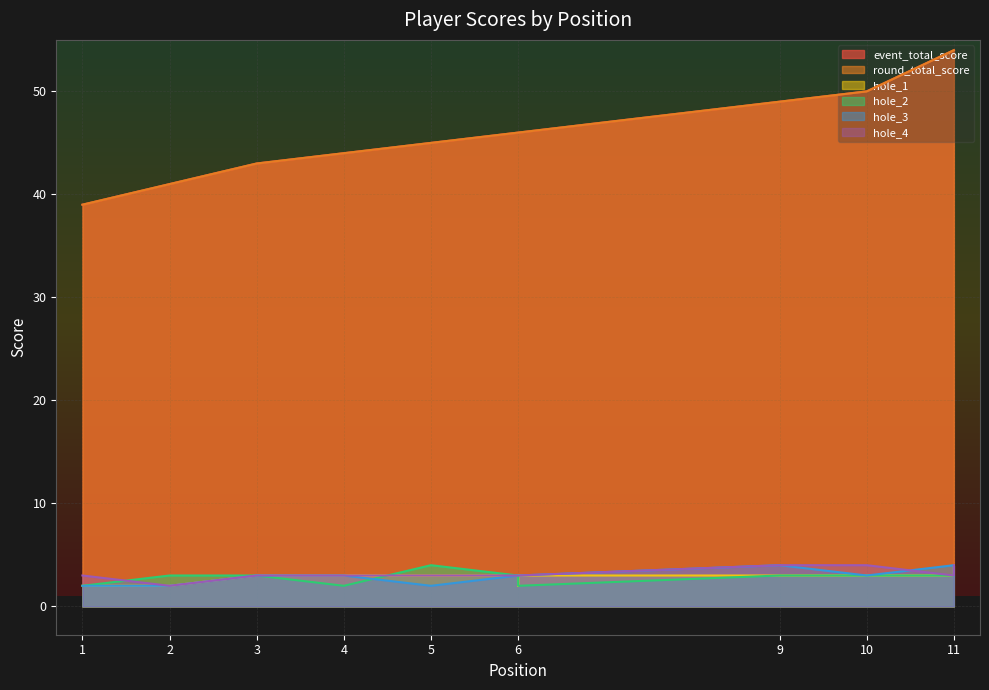

Where is event_total_score nearest to the value 46?

6